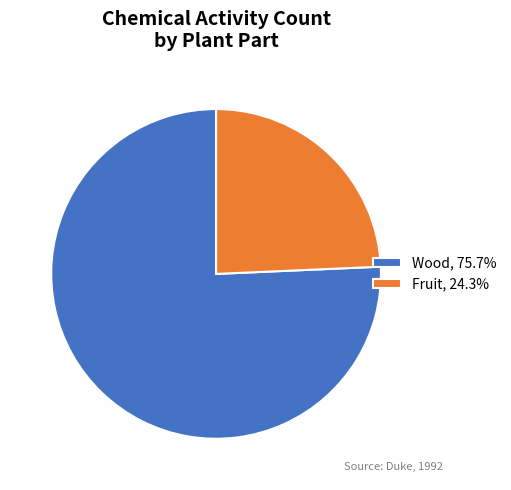

Approximately how many times larger is the value at Wood, 75.7% compared to Fruit, 24.3%?

3.1